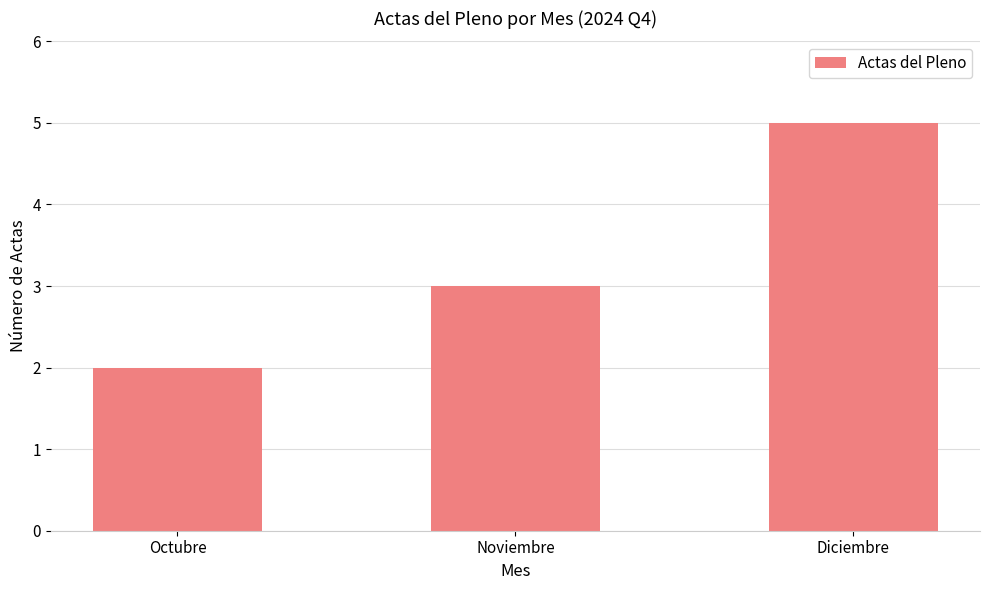

What is the maximum value shown in the chart?

5